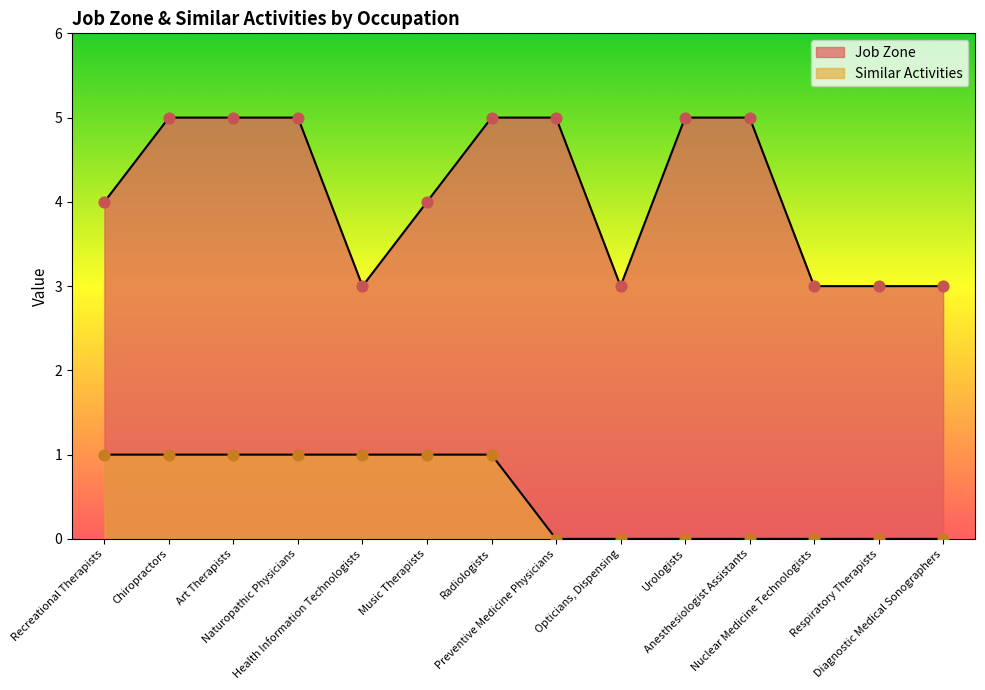

At how many categories does at least one series exceed 0?

14